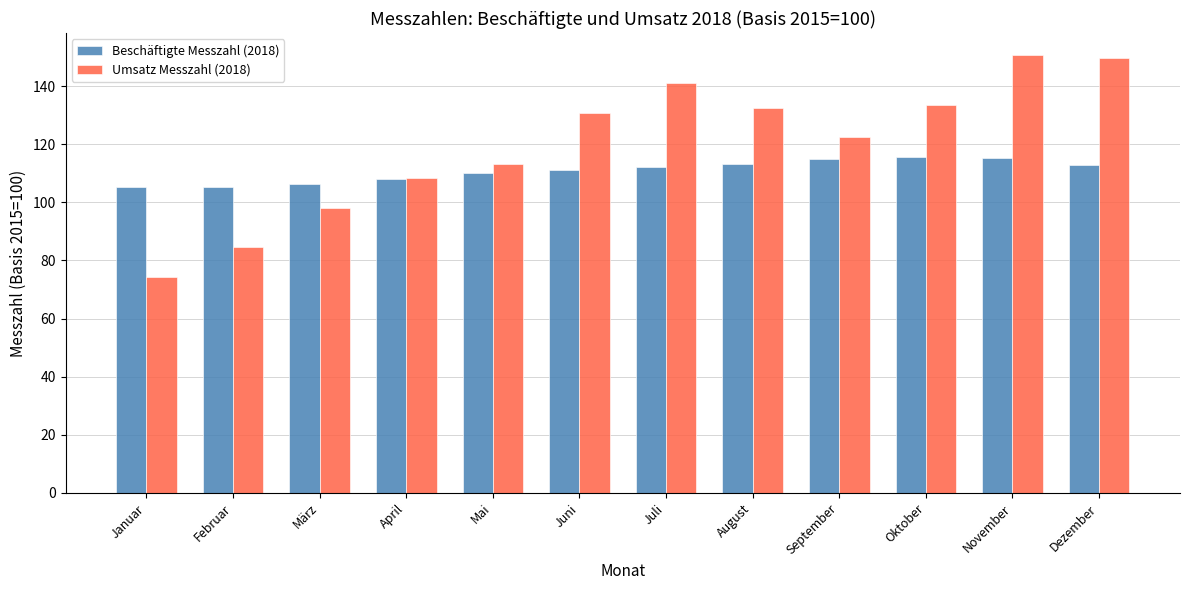

Which series changed the most between April and Oktober?

Umsatz Messzahl (2018)